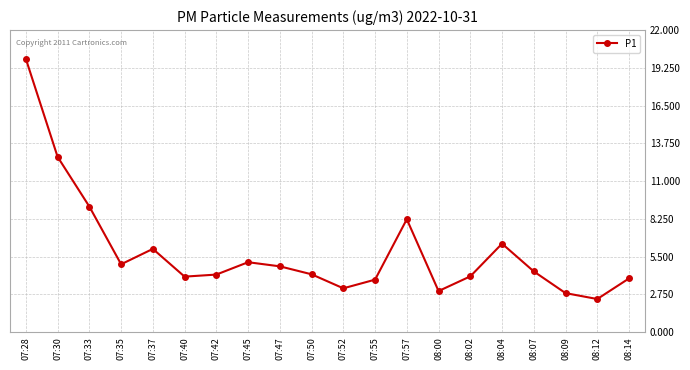

What is the label of the 2nd point from the right?

08:12